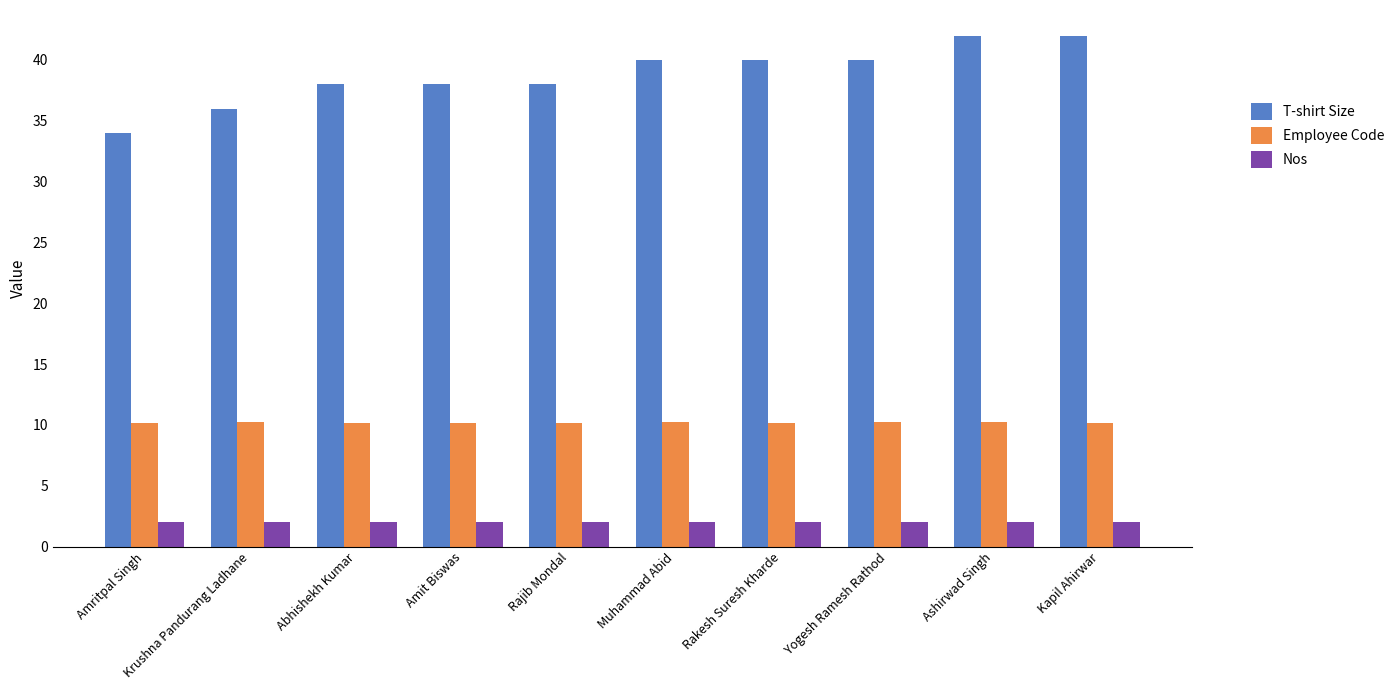

Does the chart contain stacked bars?

No